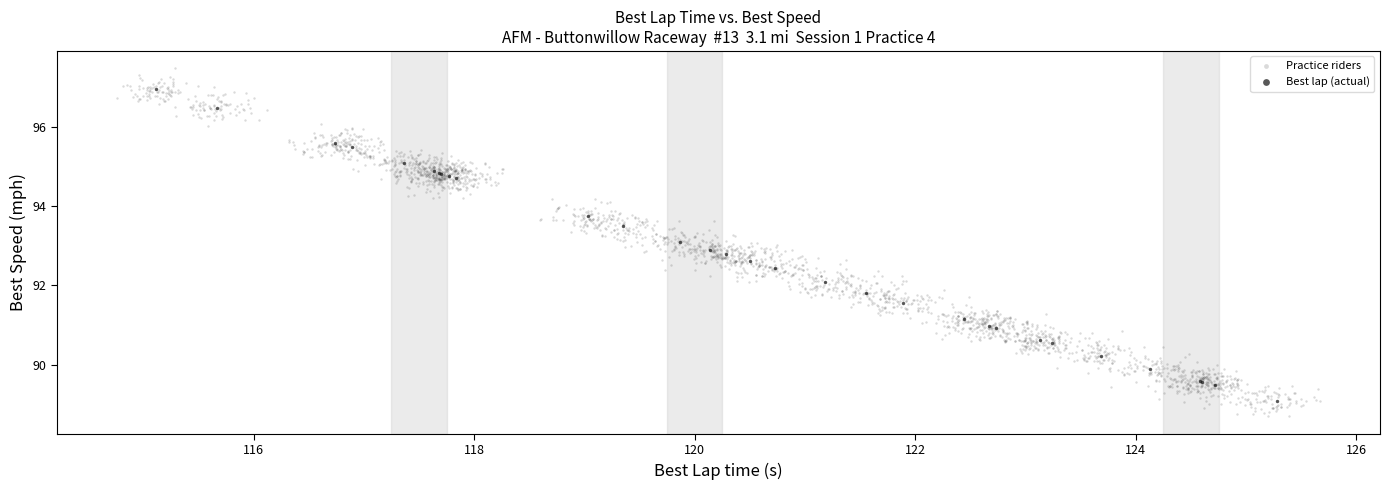

Which series contains the highest Y value?

Practice riders